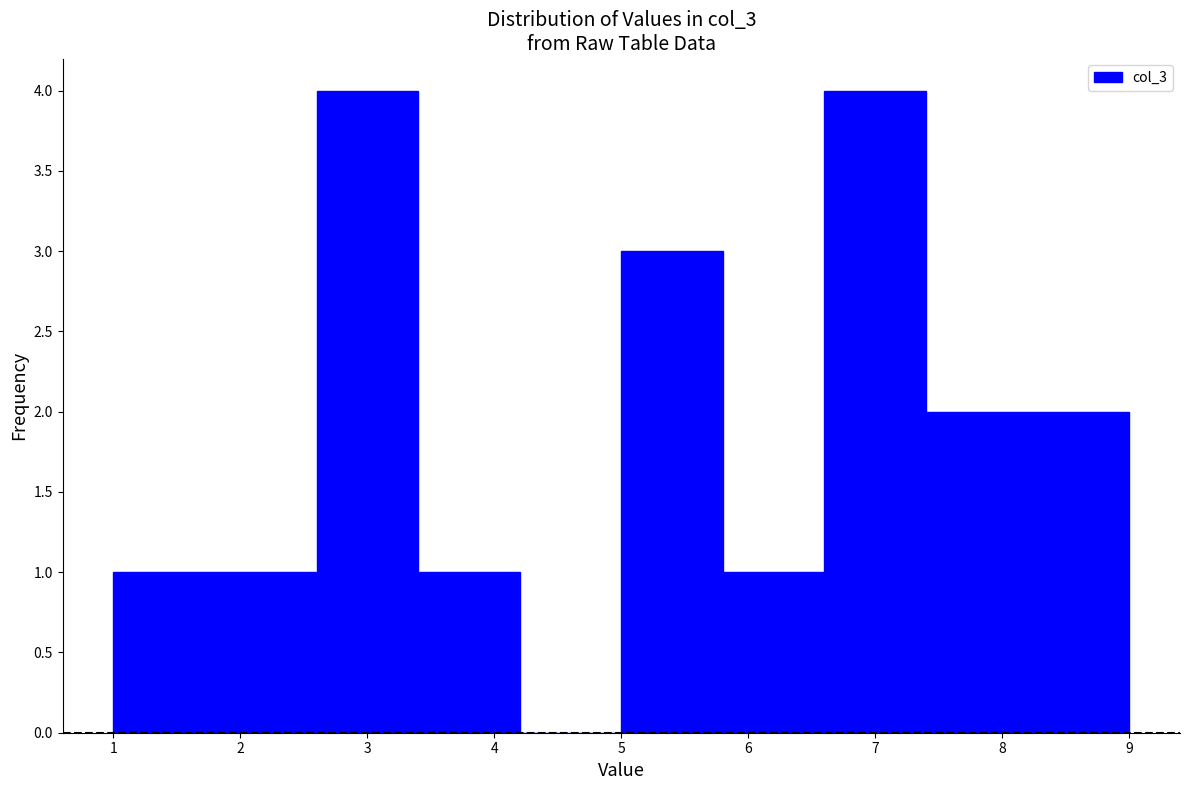

How tall is the bar that spans 6.6 to 7.4 on the x-axis? The values are not printed on the chart, so give them approximately, as read against the axis.

4